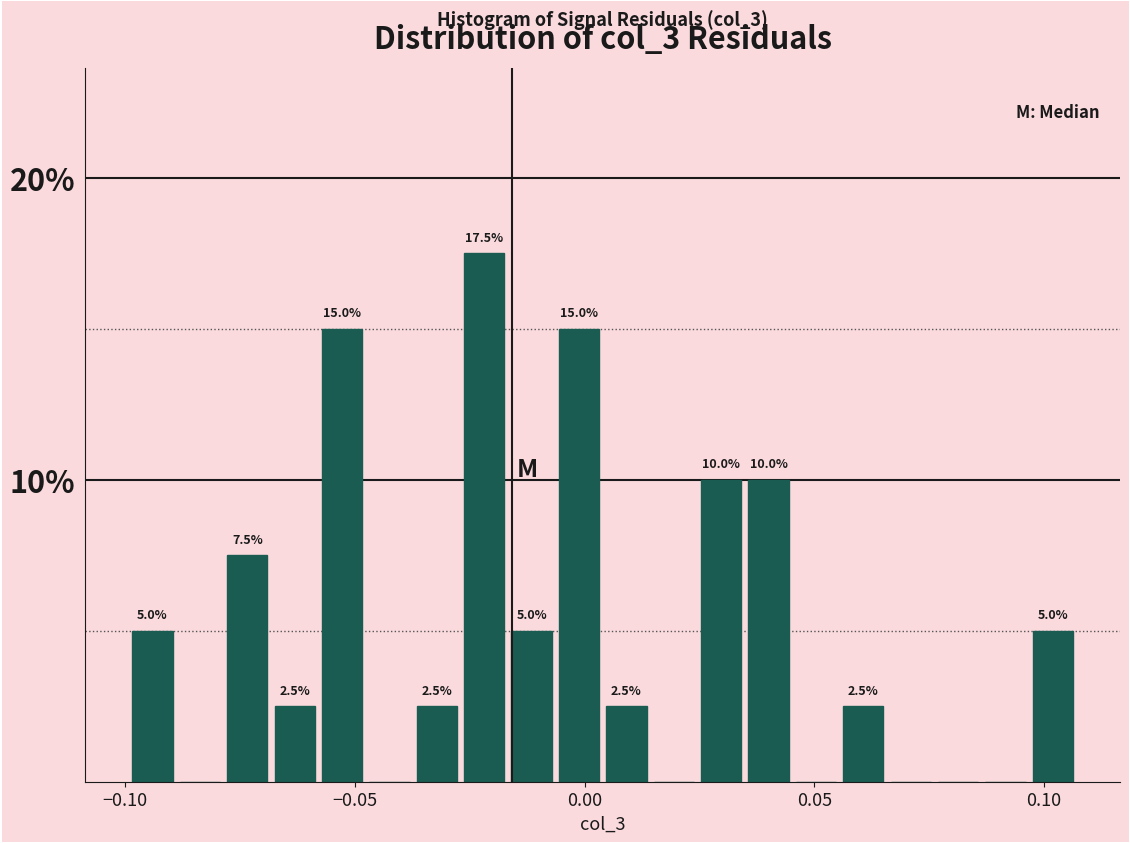

Around what value on the x-axis is the tallest bar? Give the approximate position of its centre, as read against the axis.

-0.020